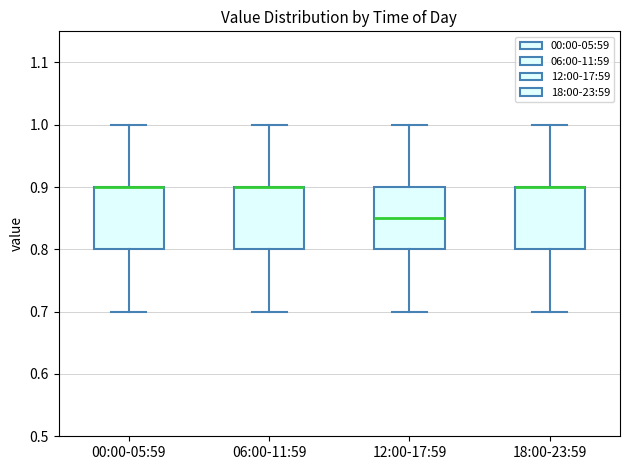

Reading left to right, transcribe this box plot: for each box, give where its median line is, the range the box spans, and where its two whiskers end, as read against the y-axis. The values are not printed on the chart, so give them approximately, as read against the axis.

00:00-05:59: median 0.90 (drawn on the box's upper edge), box 0.80 to 0.90, whiskers 0.70 to 1.00
06:00-11:59: median 0.90 (drawn on the box's upper edge), box 0.80 to 0.90, whiskers 0.70 to 1.00
12:00-17:59: median 0.85, box 0.80 to 0.90, whiskers 0.70 to 1.00
18:00-23:59: median 0.90 (drawn on the box's upper edge), box 0.80 to 0.90, whiskers 0.70 to 1.00